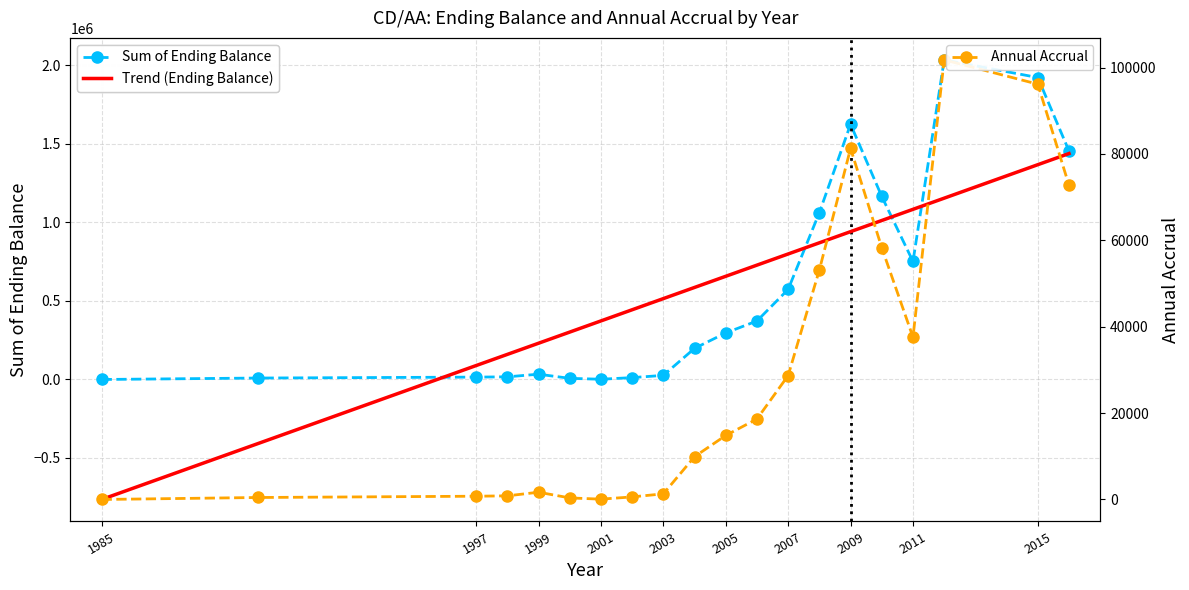

What is the maximum value shown in the chart?

2035496.8